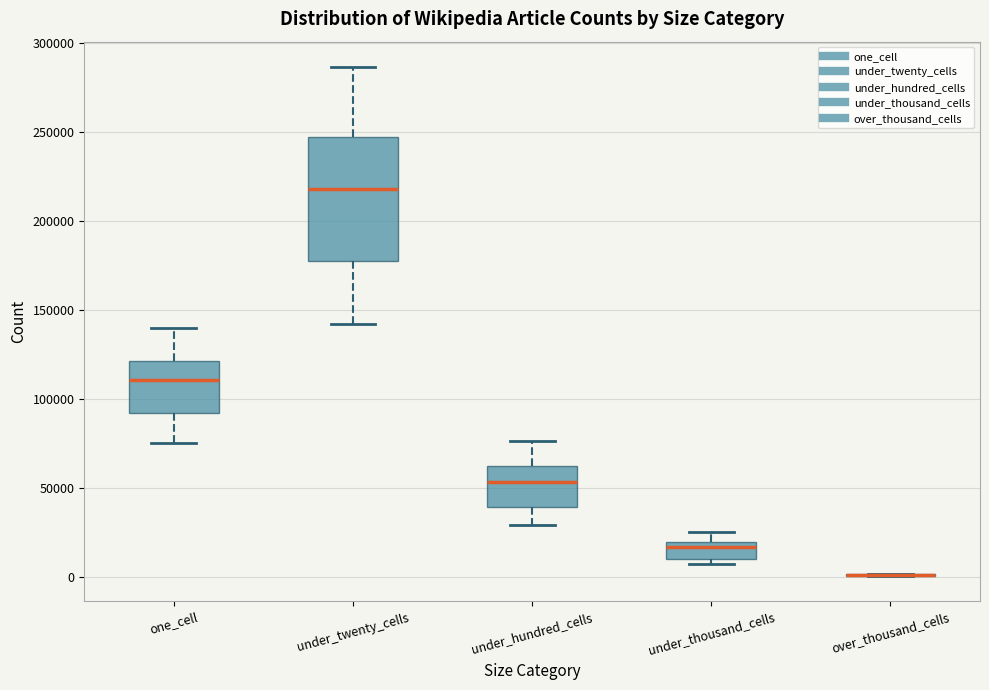

Reading left to right, transcribe this box plot: for each box, give where its median line is, the range the box spans, and where its two whiskers end, as read against the y-axis. The values are not printed on the chart, so give them approximately, as read against the axis.

one_cell: median 110000, box 90000 to 120000, whiskers 75000 to 140000
under_twenty_cells: median 220000, box 180000 to 245000, whiskers 140000 to 285000
under_hundred_cells: median 55000, box 40000 to 60000, whiskers 30000 to 75000
under_thousand_cells: median 15000, box 10000 to 20000, whiskers 5000 to 25000
over_thousand_cells: box collapsed to a line at 0, whiskers 0 to 0